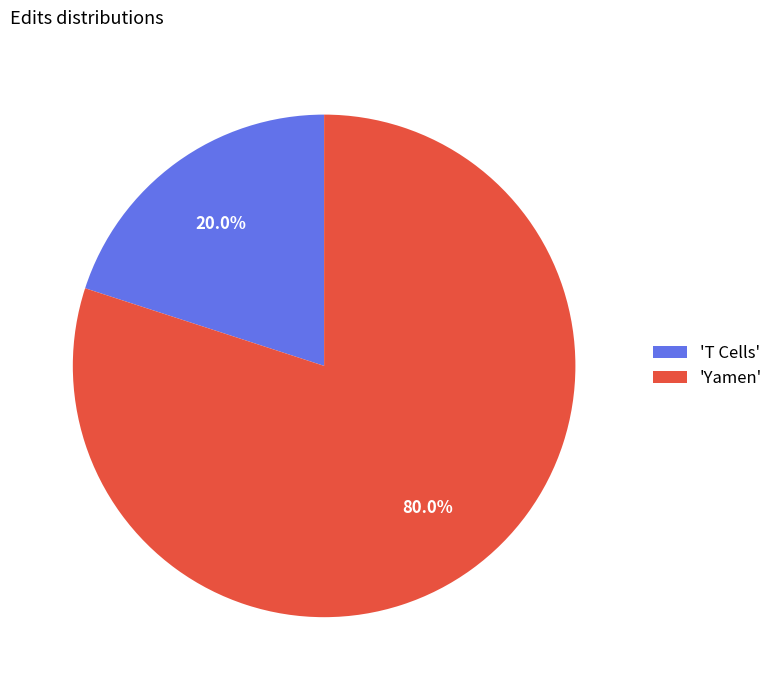

Is 'T Cells' the majority of the pie?

No